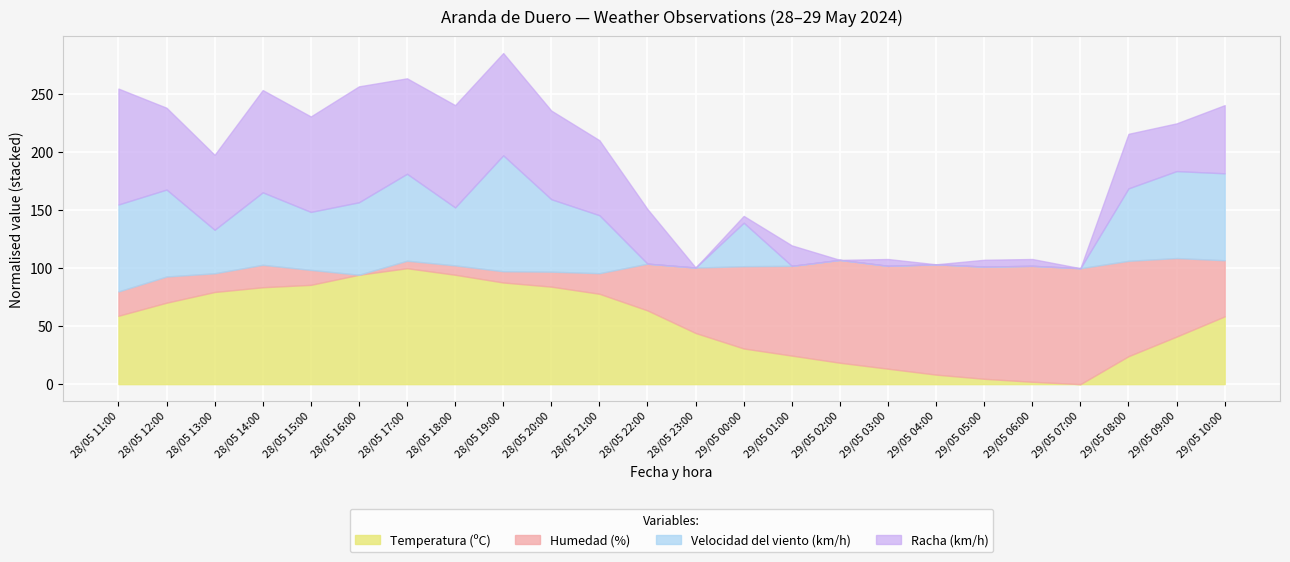

How many positive values does the Velocidad del viento (km/h) series have?

15